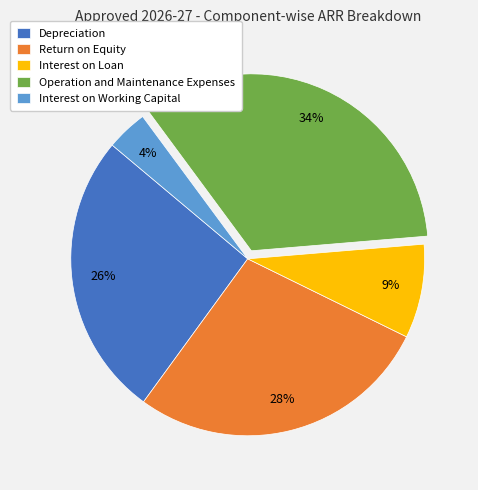

Does Interest on Loan represent more than half of the total?

No